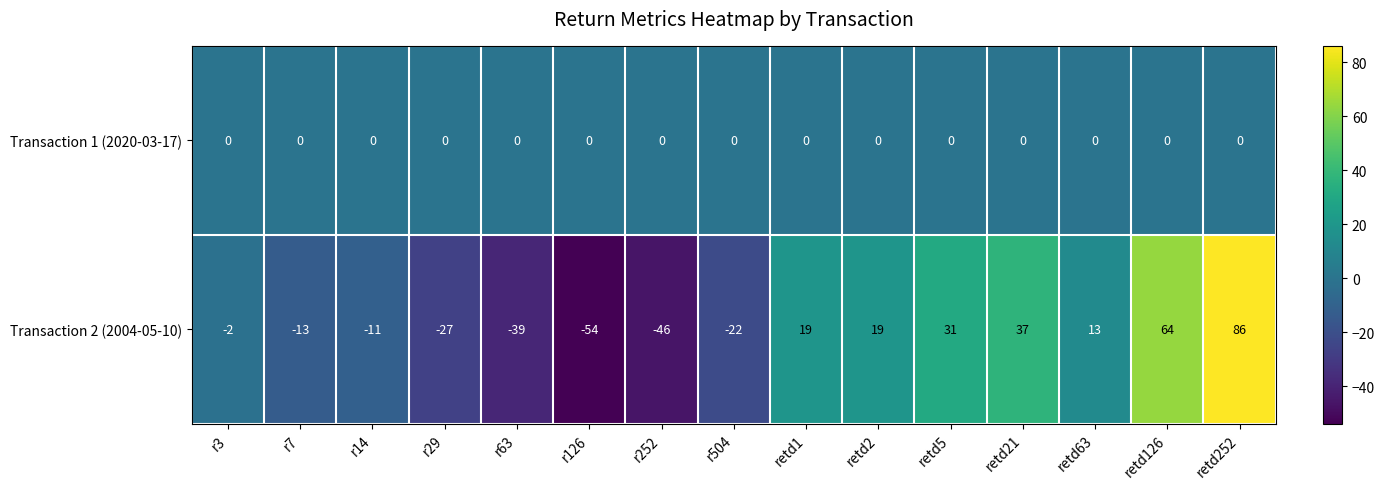

Reading left to right, extract all data points from this chart.

Transaction 1 (2020-03-17): r3=0	r7=0	r14=0	r29=0	r63=0	r126=0	r252=0	r504=0	retd1=0	retd2=0	retd5=0	retd21=0	retd63=0	retd126=0	retd252=0
Transaction 2 (2004-05-10): r3=-2	r7=-13	r14=-11	r29=-27	r63=-39	r126=-54	r252=-46	r504=-22	retd1=19	retd2=19	retd5=31	retd21=37	retd63=13	retd126=64	retd252=86